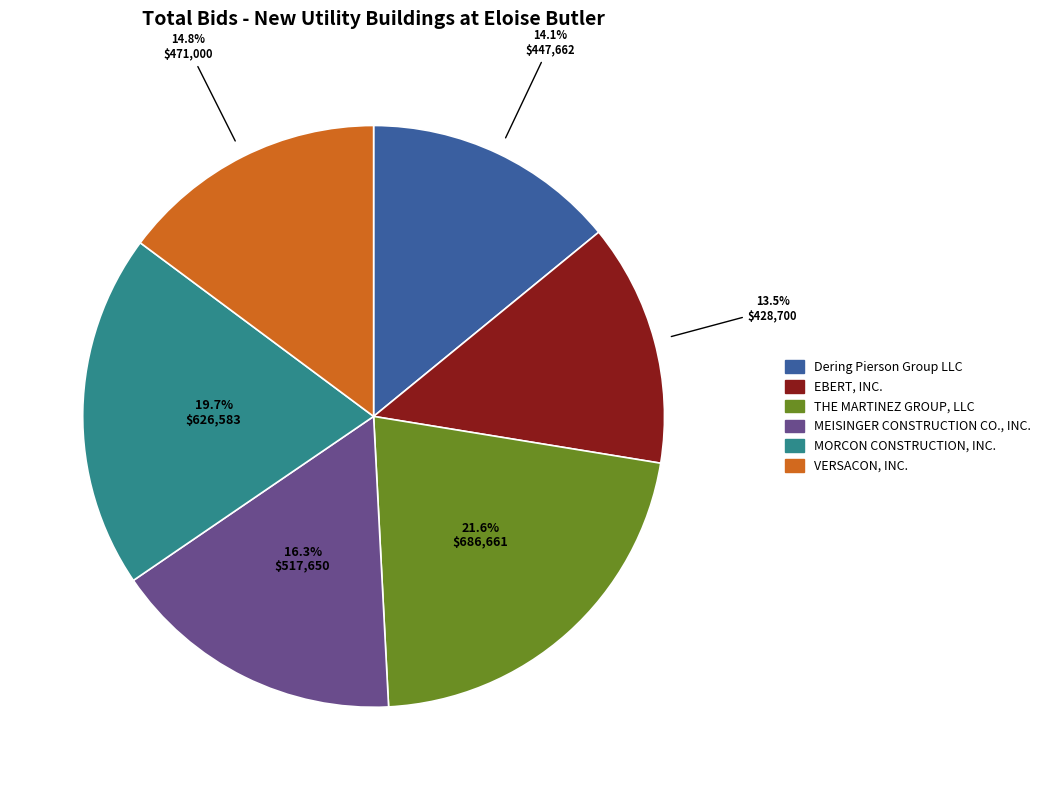

How many segments does this pie chart have?

6